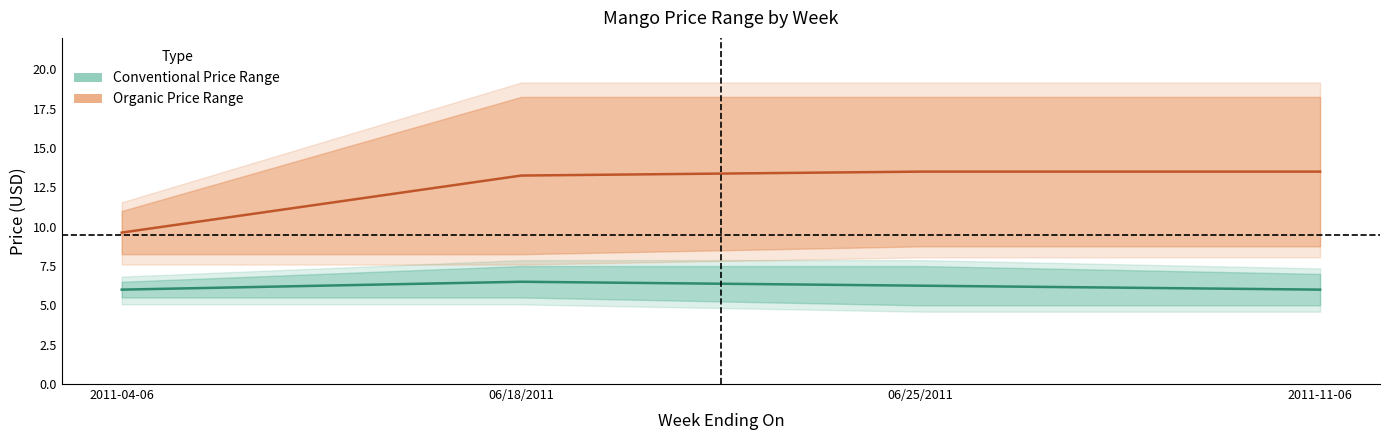

How many values in the Conventional Price Range series exceed 6?

2